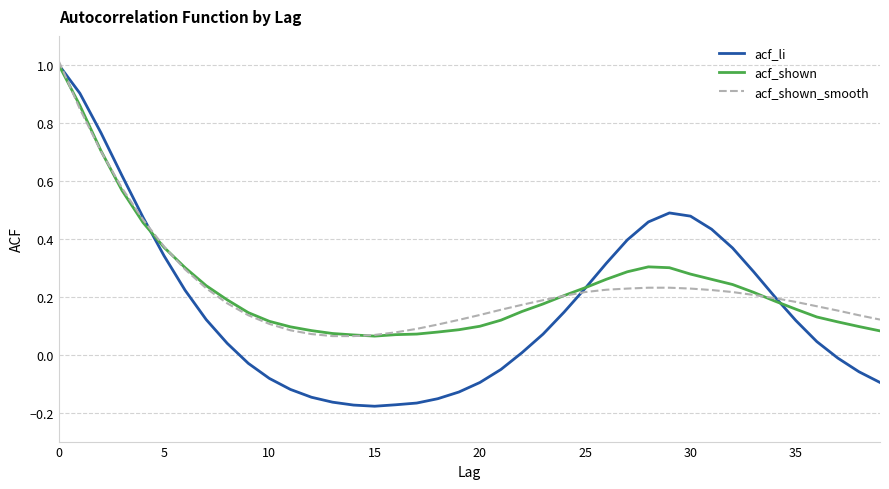

Which series has the largest range (max minus min)?

acf_li